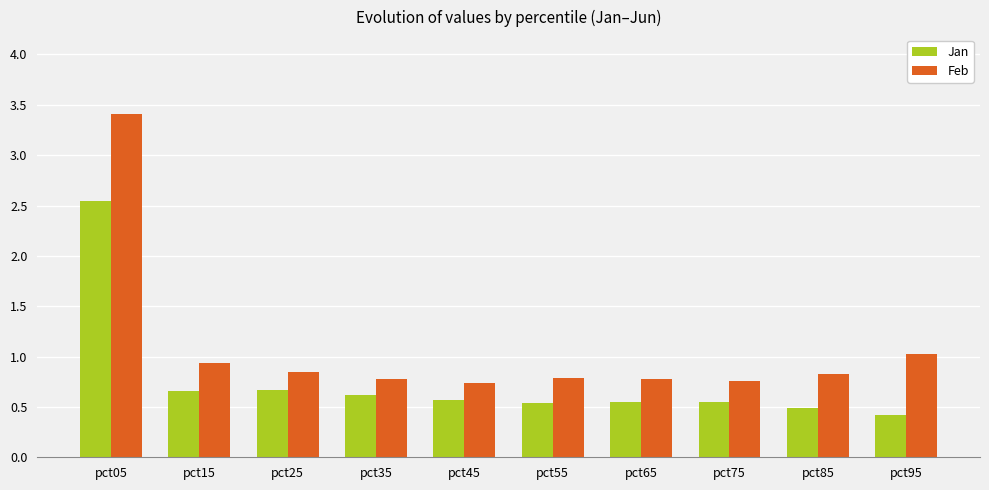

What are all the series names shown in the legend?

Jan, Feb